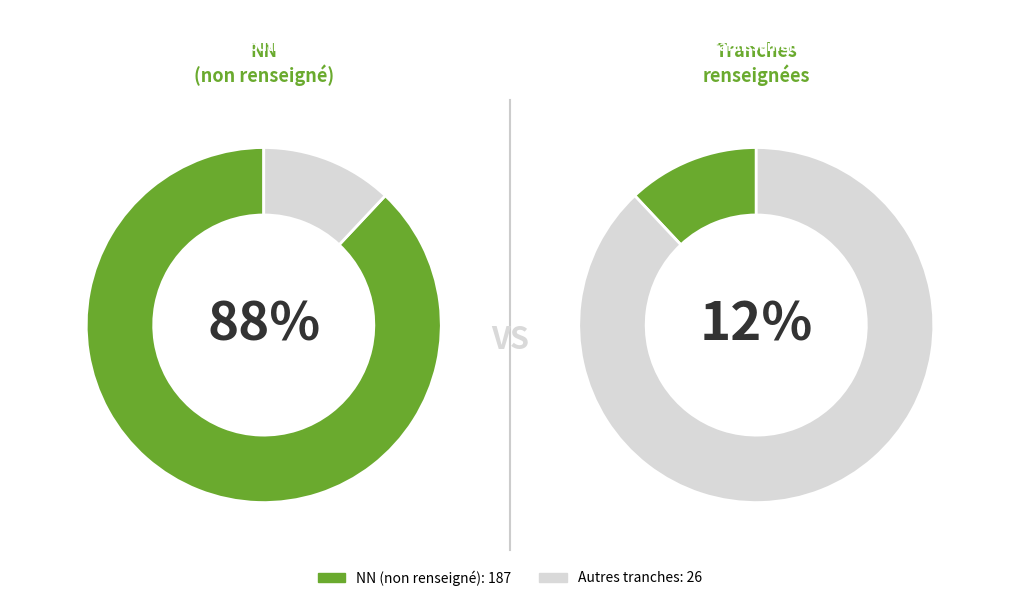

True or false: NN accounts for 88% of the total.

True